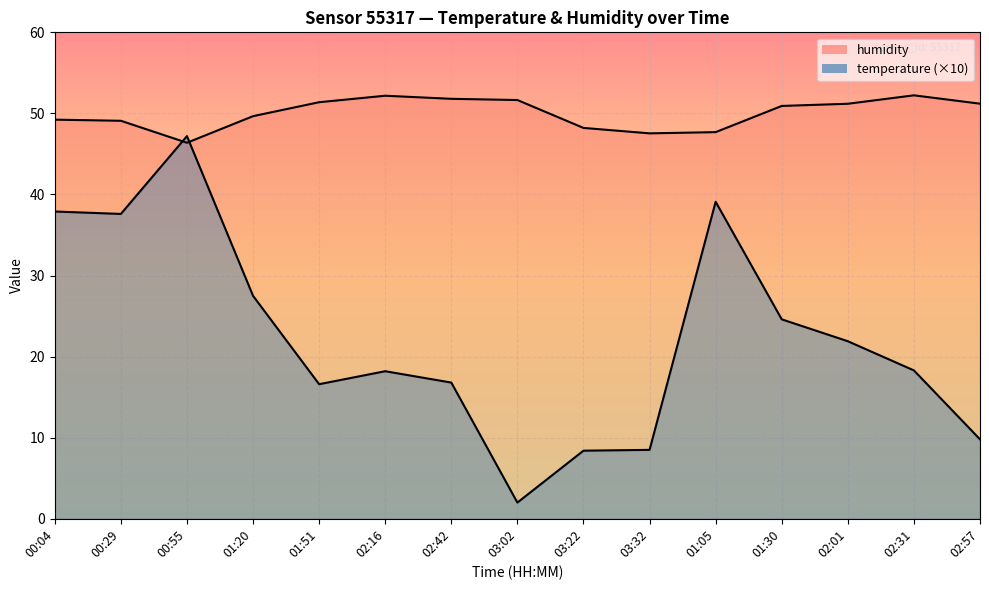

In temperature, how many points are lower than both neighbors (excluding endpoints)?

3